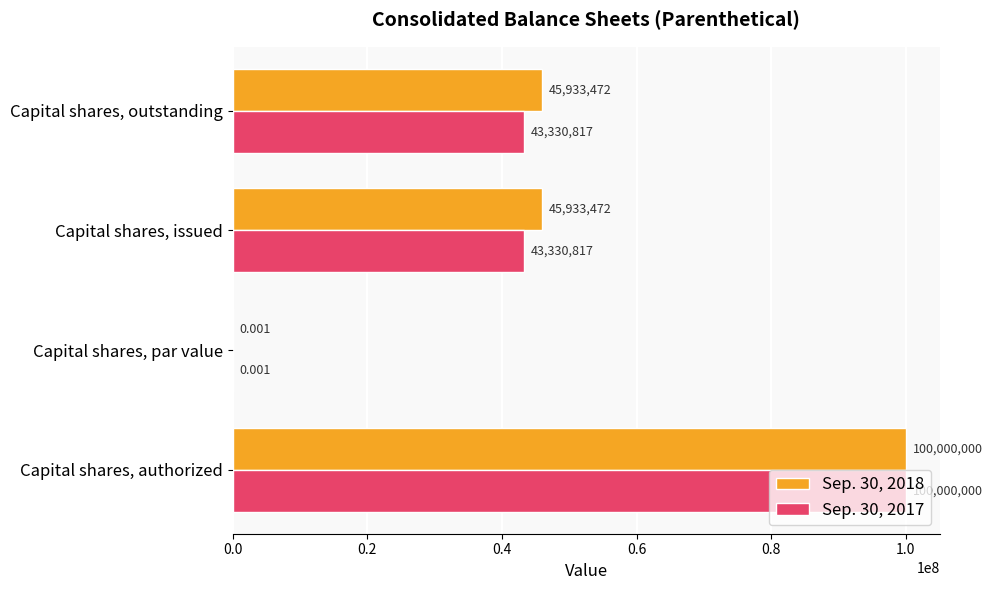

What are all the series names shown in the legend?

Sep. 30, 2018, Sep. 30, 2017